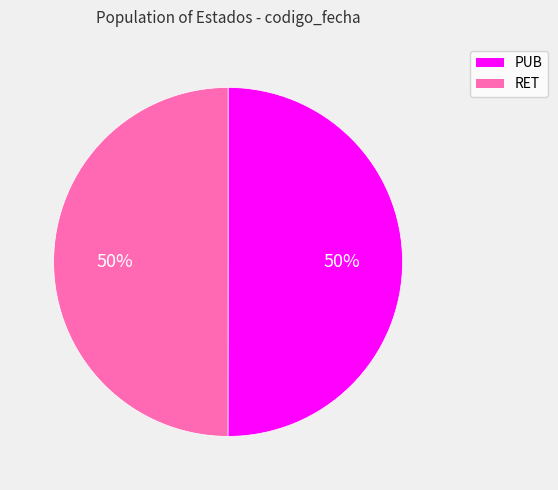

True or false: RET accounts for 43% of the total.

False